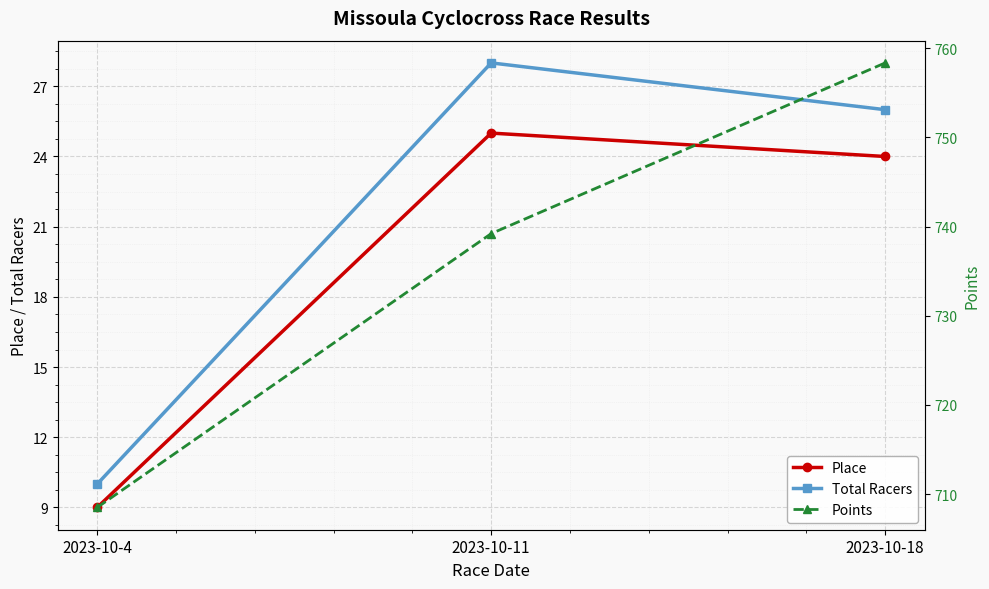

What is the sum of all Place values?

58